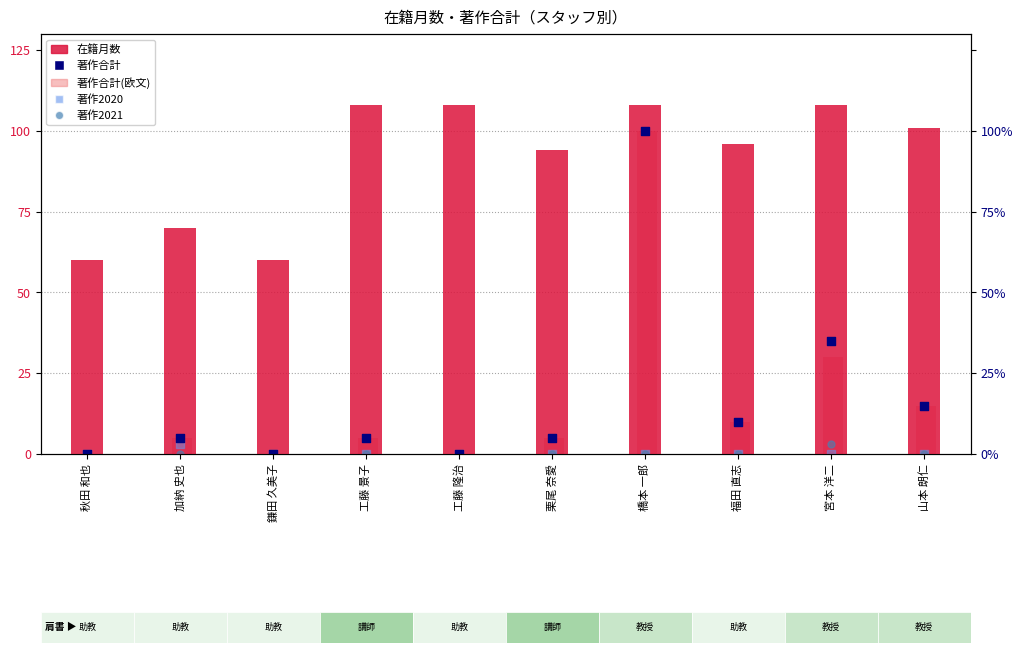

Which series contains the highest Y value?

在籍月数